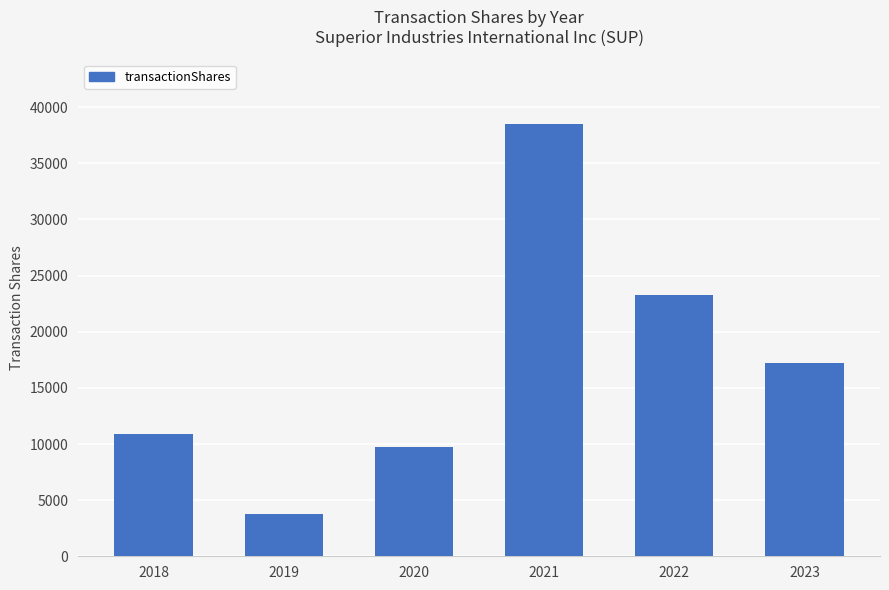

What is the difference between the second highest and second lowest values?

13545